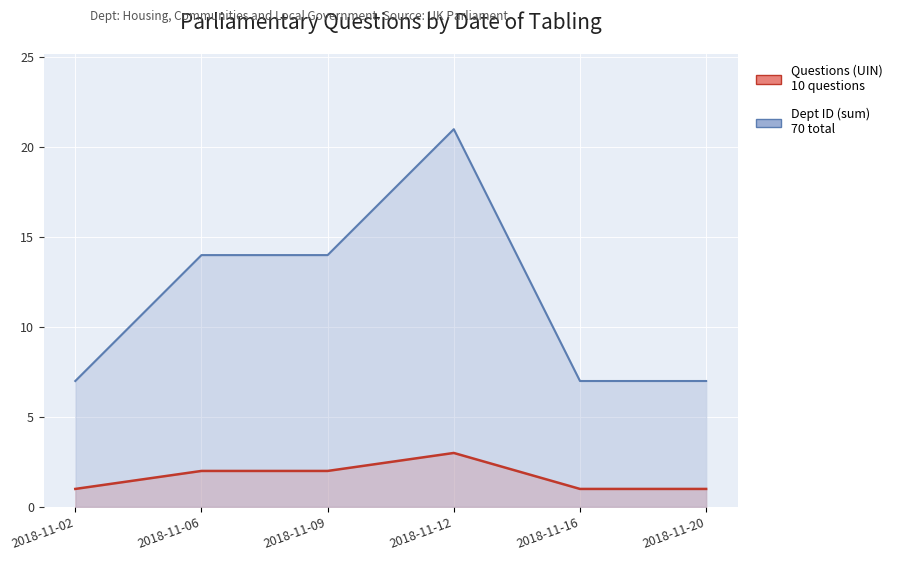

How many values in the Questions (UIN) series exceed 2?

1